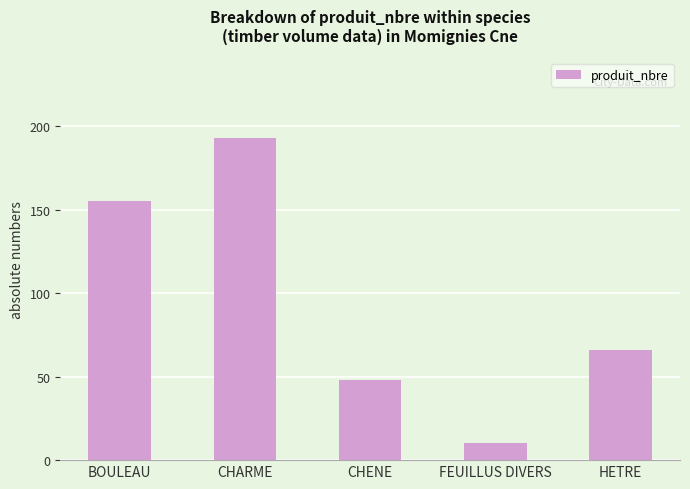

Are the bars horizontal?

No